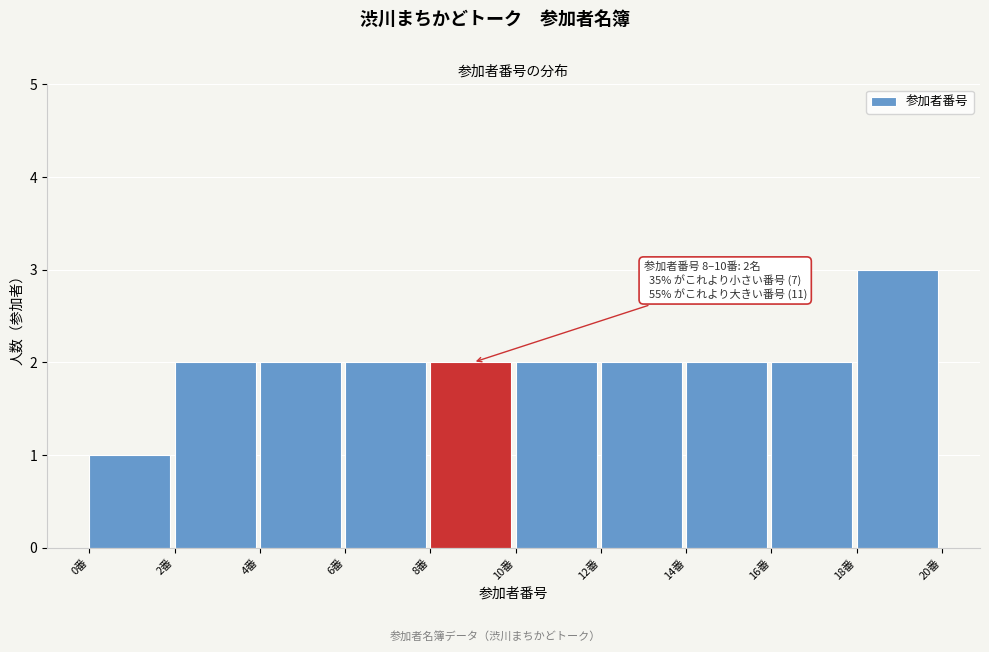

Over which range of the x-axis is the bar tallest?

18 to 20